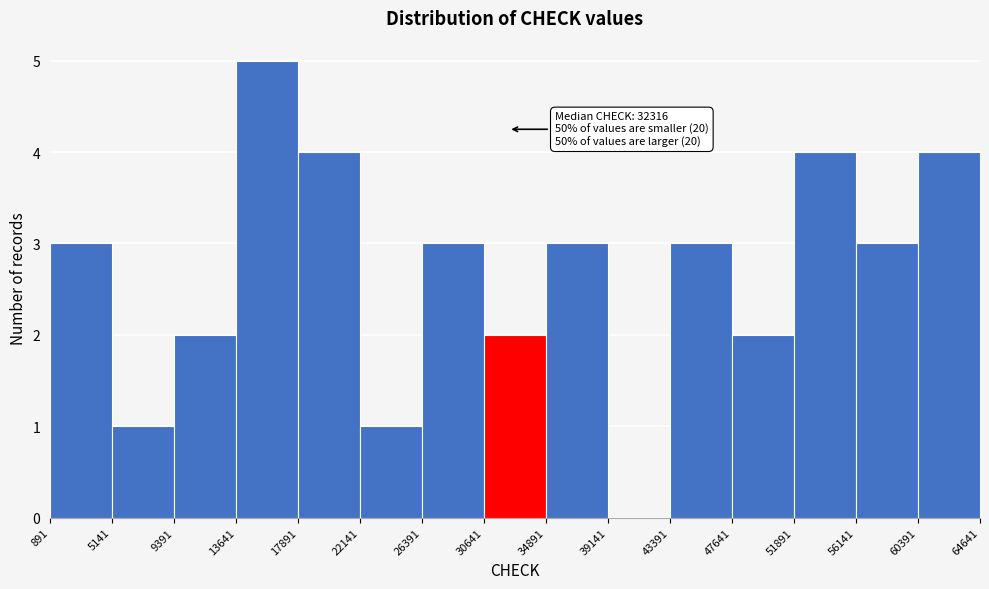

Which range on the x-axis has the tallest bar?

13641 to 17891